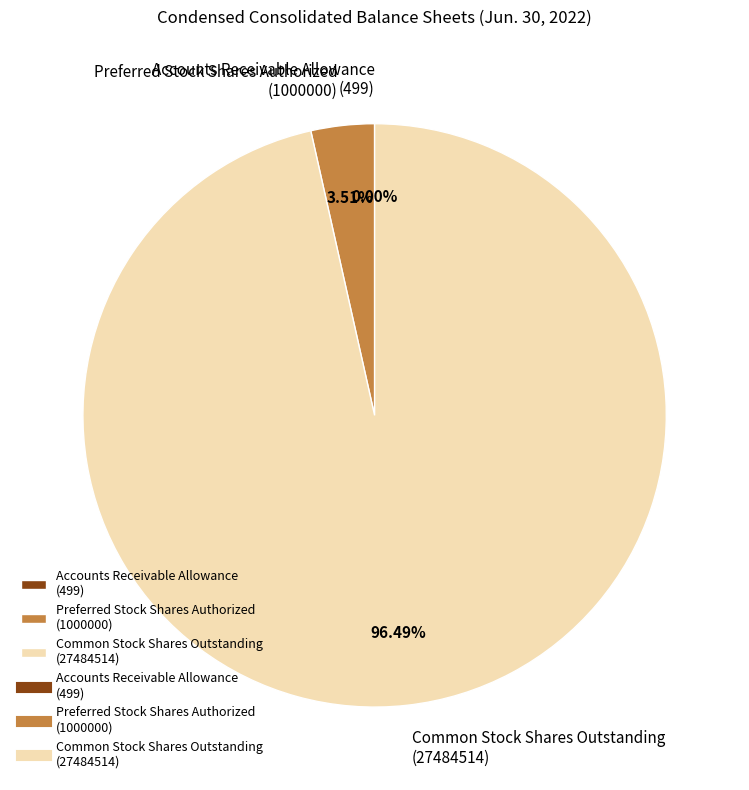

What is the ratio of the value at Common Stock Shares Outstanding (27484514) to the value at Preferred Stock Shares Authorized (1000000)?

27.5